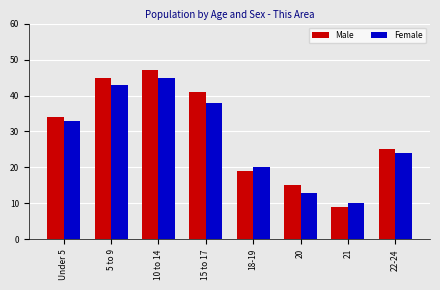

Is the value of Female at Under 5 greater than the value of Male at 21?

Yes